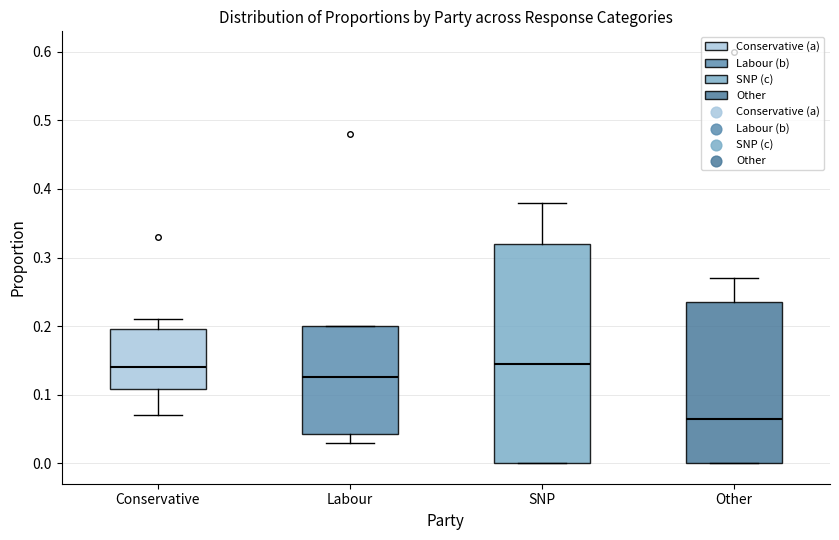

Reading left to right, transcribe this box plot: for each box, give where its median line is, the range the box spans, and where its two whiskers end, as read against the y-axis. The values are not printed on the chart, so give them approximately, as read against the axis.

Conservative: median 0.14, box 0.11 to 0.20, whiskers 0.07 to 0.21
Labour: median 0.13, box 0.04 to 0.20, whiskers 0.03 to 0.20
SNP: median 0.15, box 0.00 to 0.32, whiskers 0.00 to 0.38
Other: median 0.07, box 0.00 to 0.24, whiskers 0.00 to 0.27